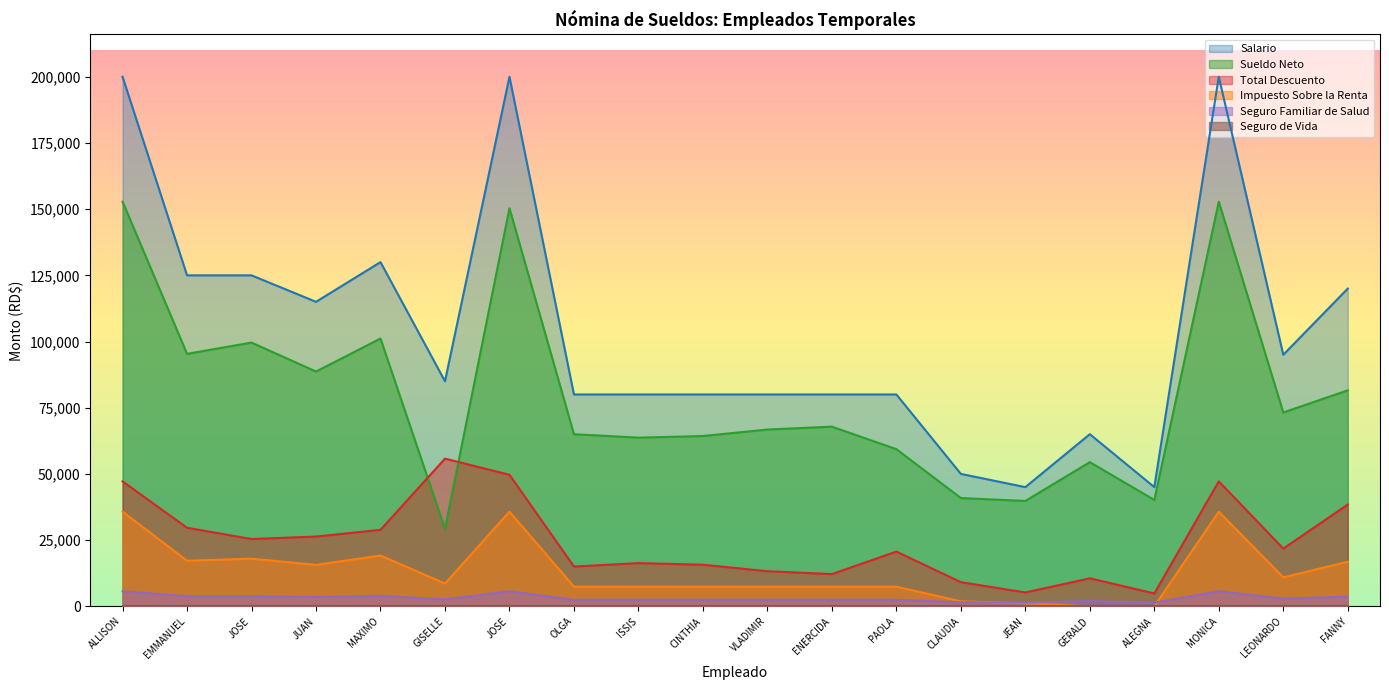

What is the lowest value of the Total Descuento series?

4837.9